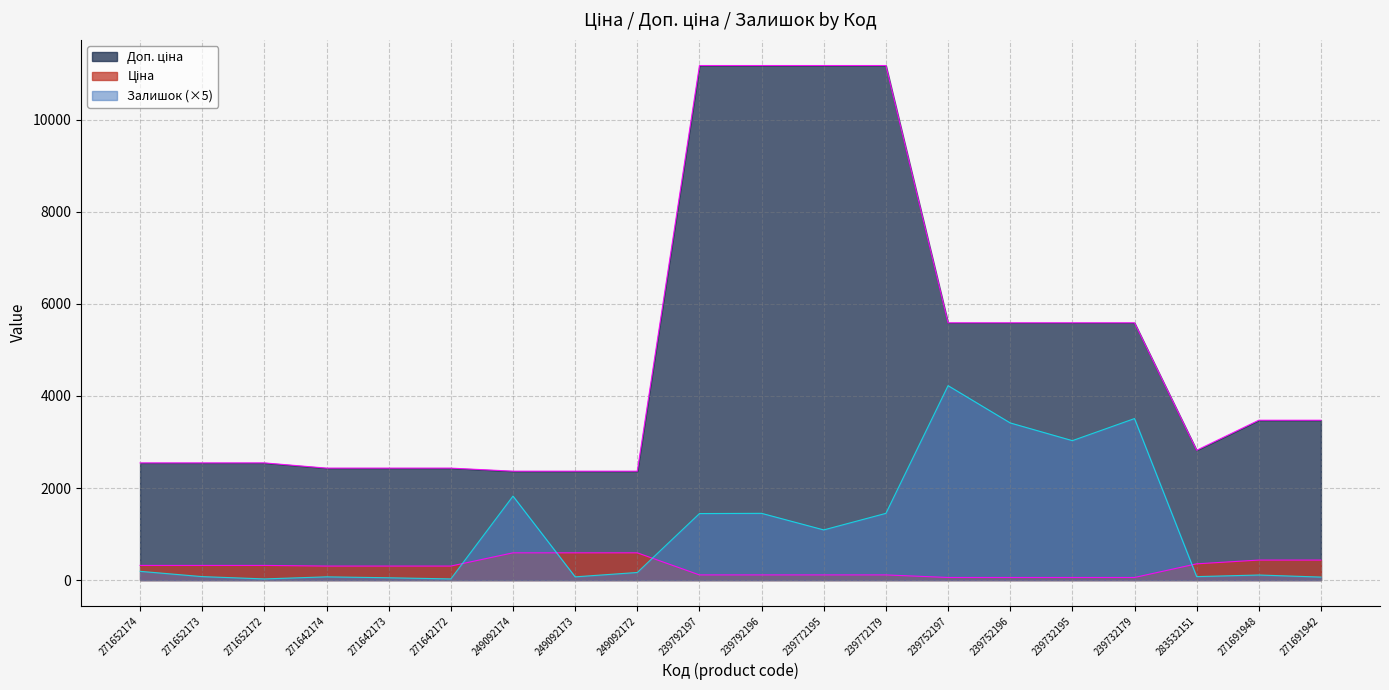

True or false: Залишок has a value of 14.4 at 271652172.

False